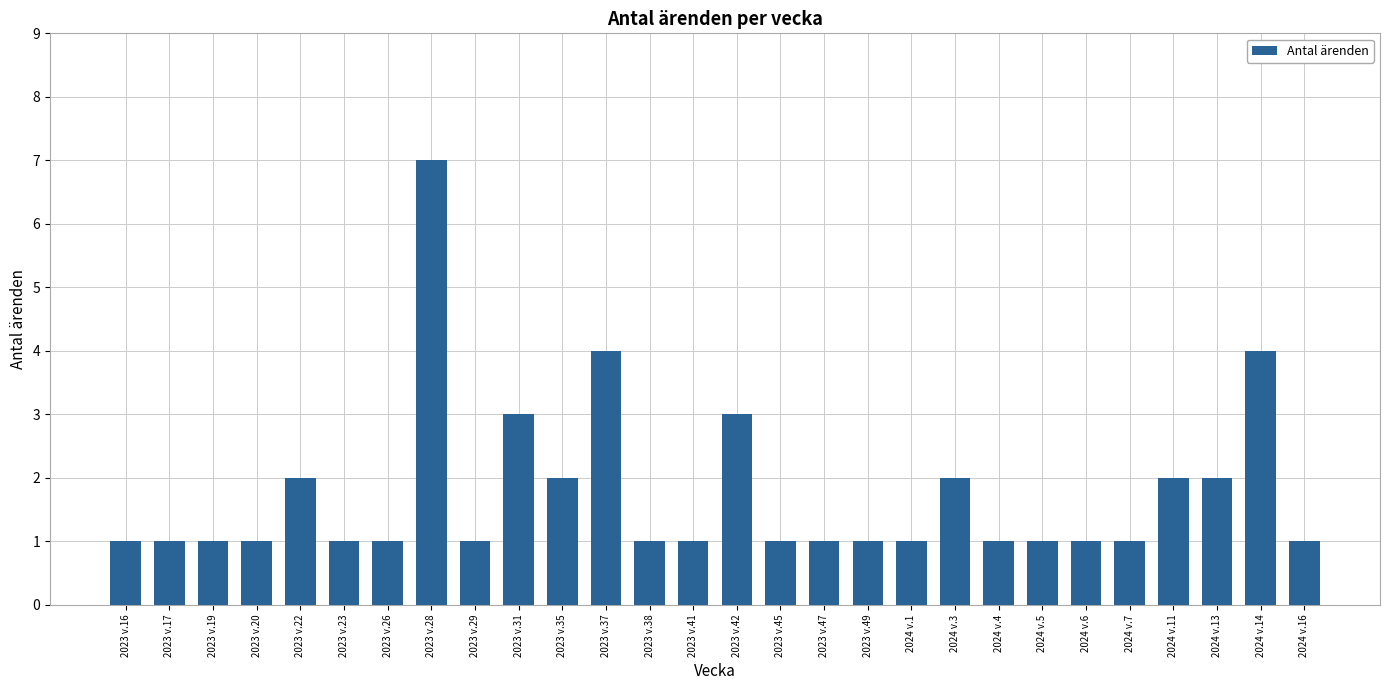

True or false: the data shows 1 at 2023 v.45.

True